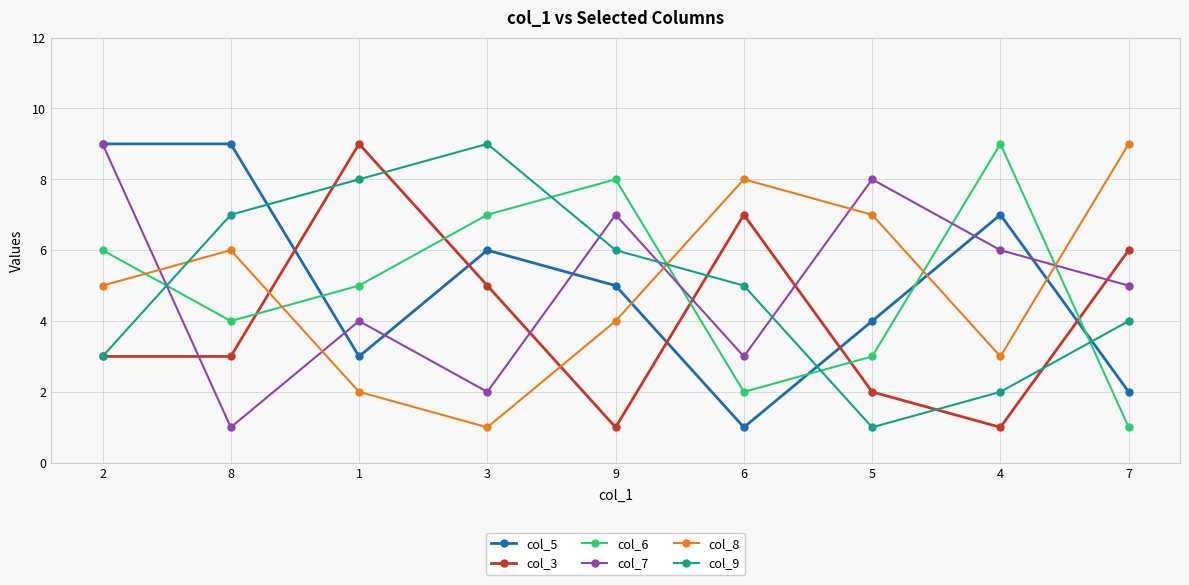

Between 2 and 7, which series saw the biggest shift?

col_5